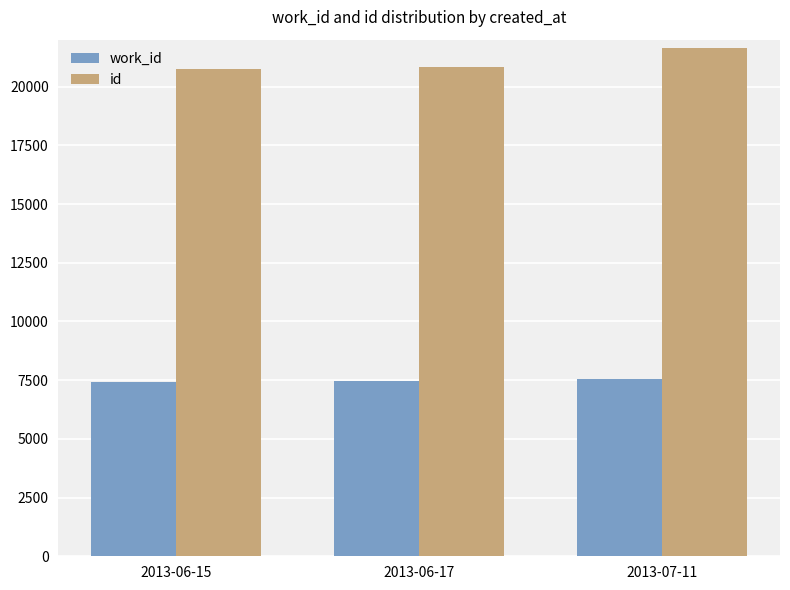

Is it true that id equals 37535 at 2013-07-11?

False